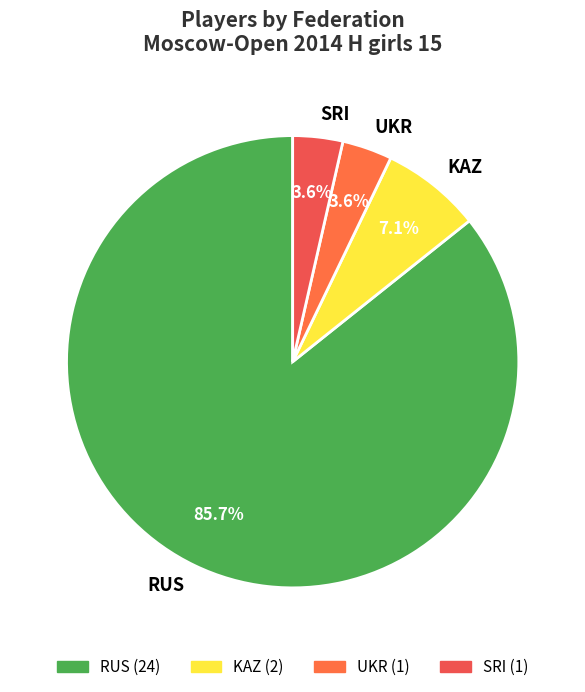

Which category has the biggest portion of the pie?

RUS